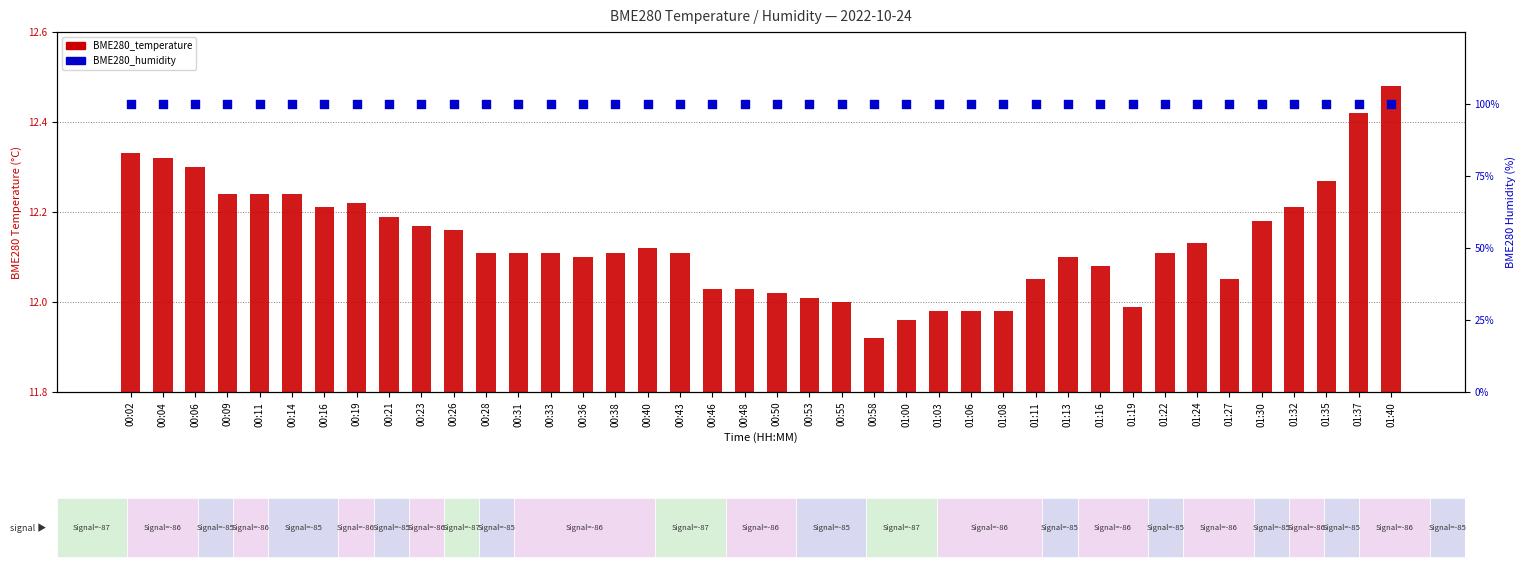

Which series reaches the maximum Y coordinate?

BME280_humidity